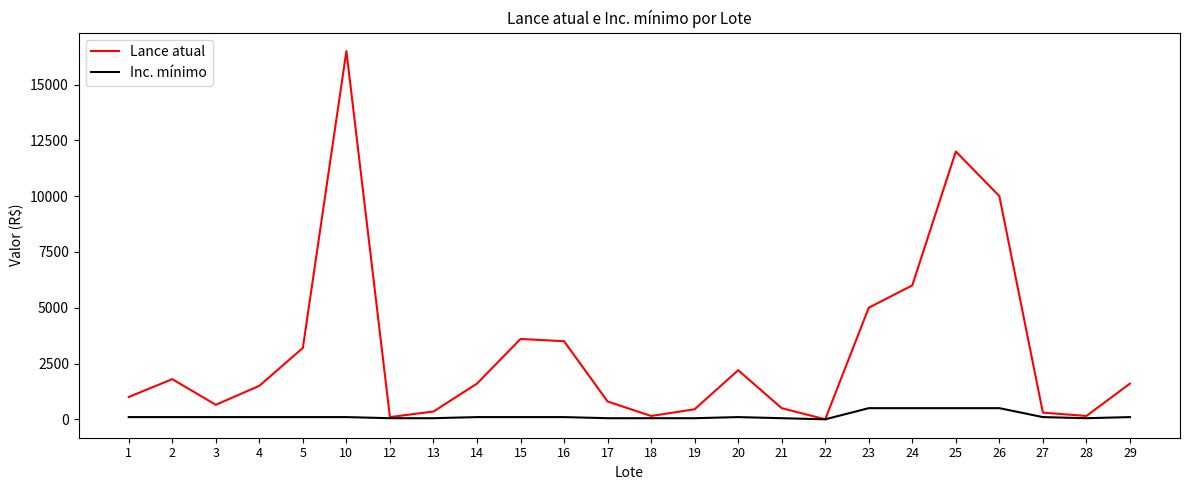

Is the value of Lance atual at 20 greater than the value of Inc. mínimo at 4?

Yes